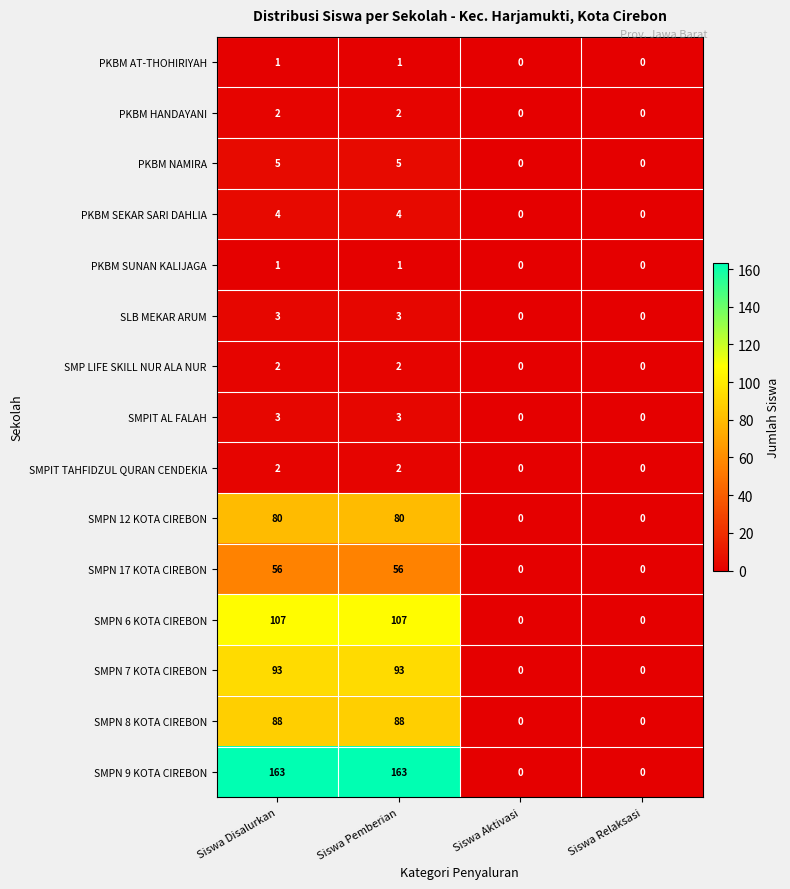

Between Siswa Pemberian and Siswa Relaksasi, which series saw the biggest shift?

SMPN 9 KOTA CIREBON